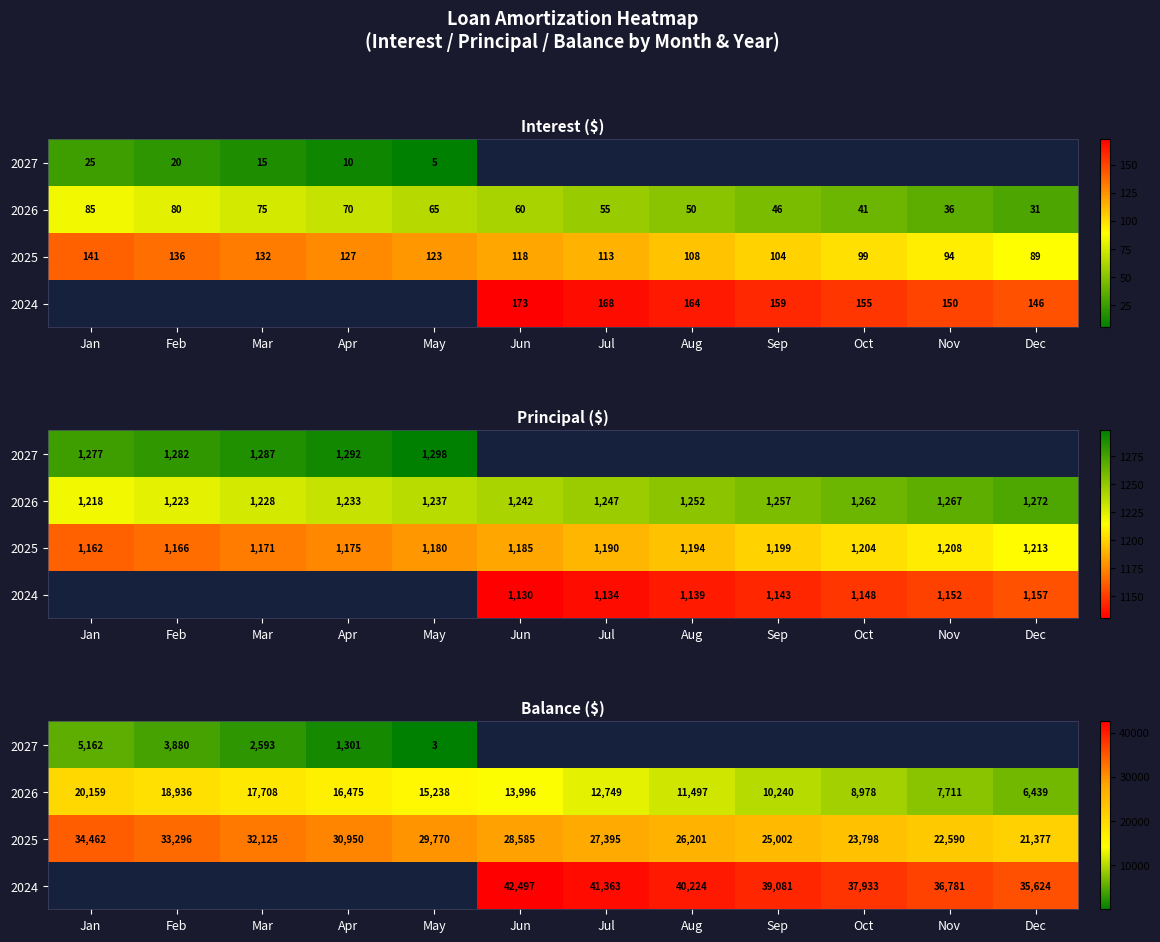

At which category does the chart reach its minimum across all series?

May